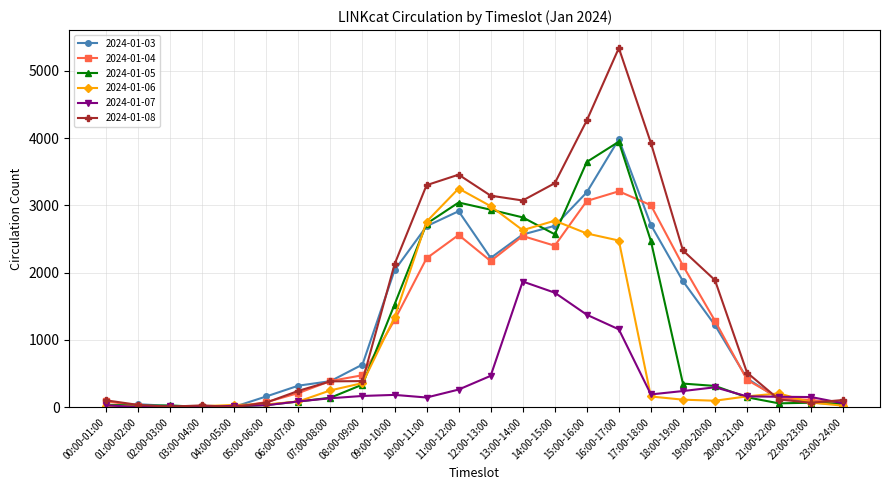

What is the total value across all series at 23:00-24:00?

362